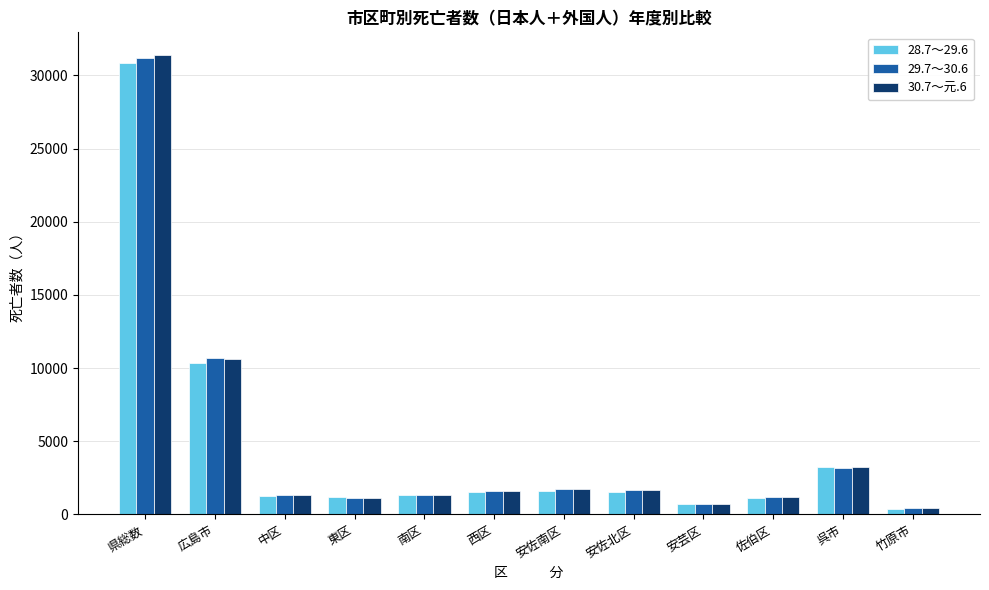

How many values in the 30.7～元.6 series are below 1621?

6